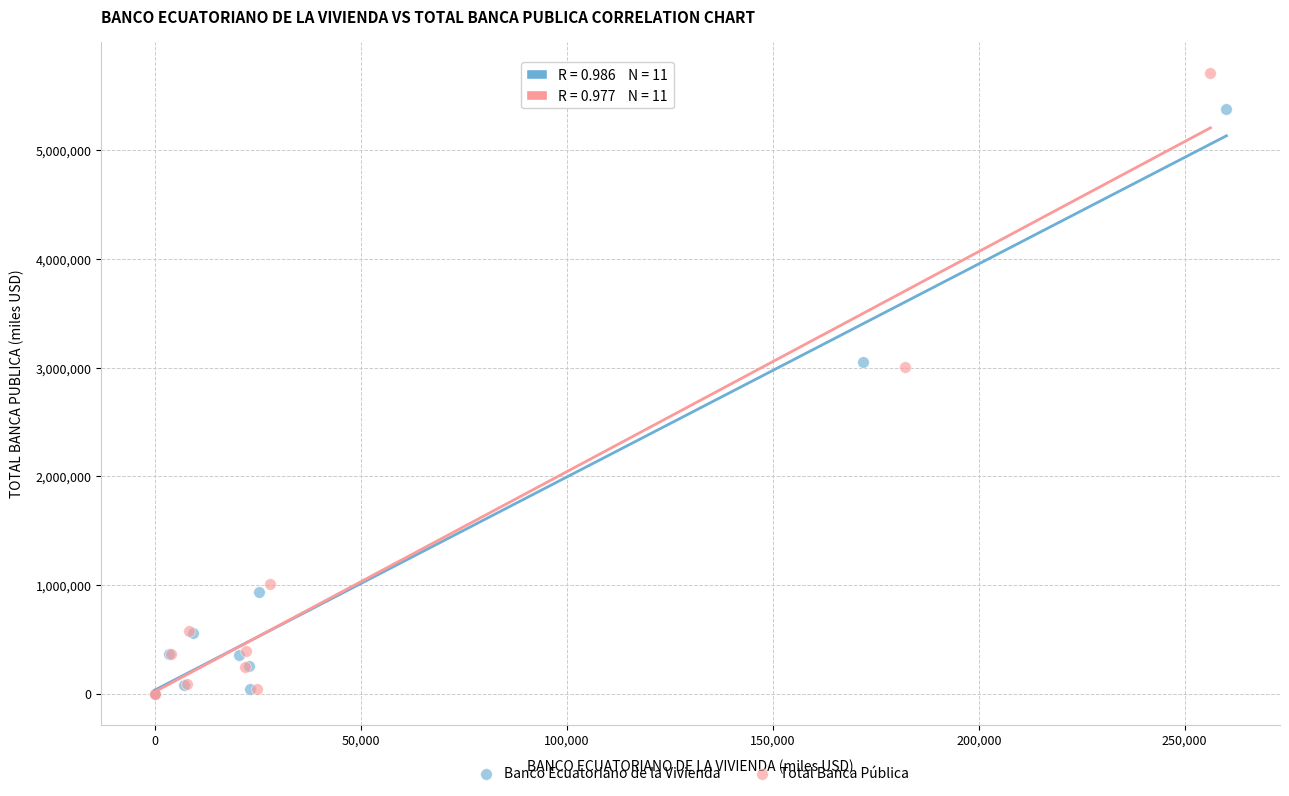

Which series contains the highest Y value?

Total Banca Pública